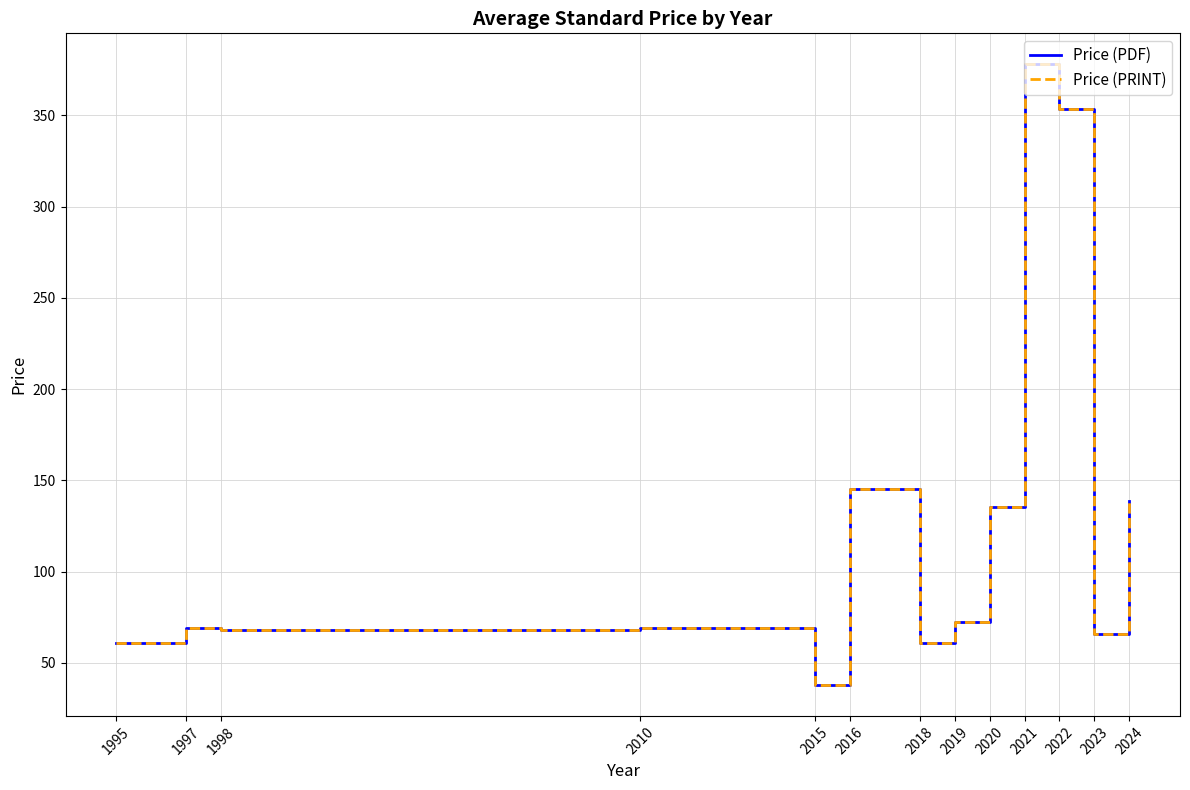

What is the minimum value for Price (PRINT)?

37.9